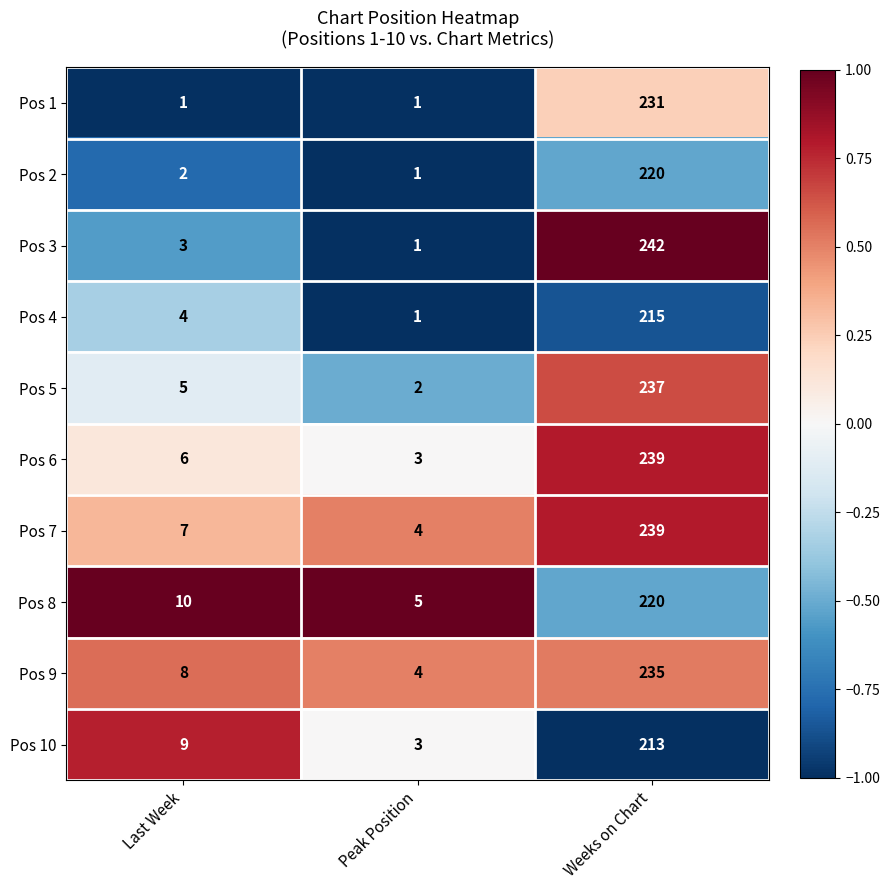

At which label is Pos 9 closest to 119?

Last Week